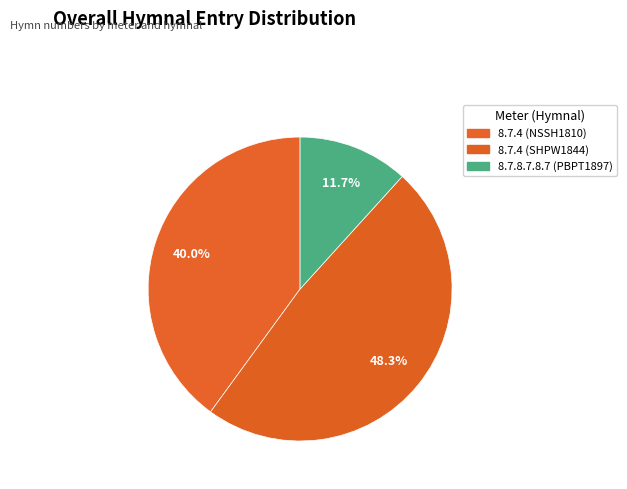

How many slices are in this pie chart?

3